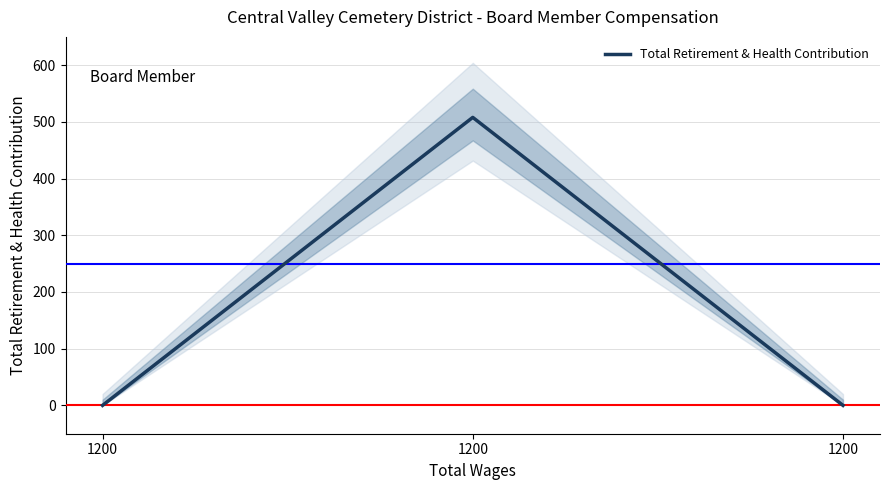

What is the difference between the values at 1200 and 1200?

508